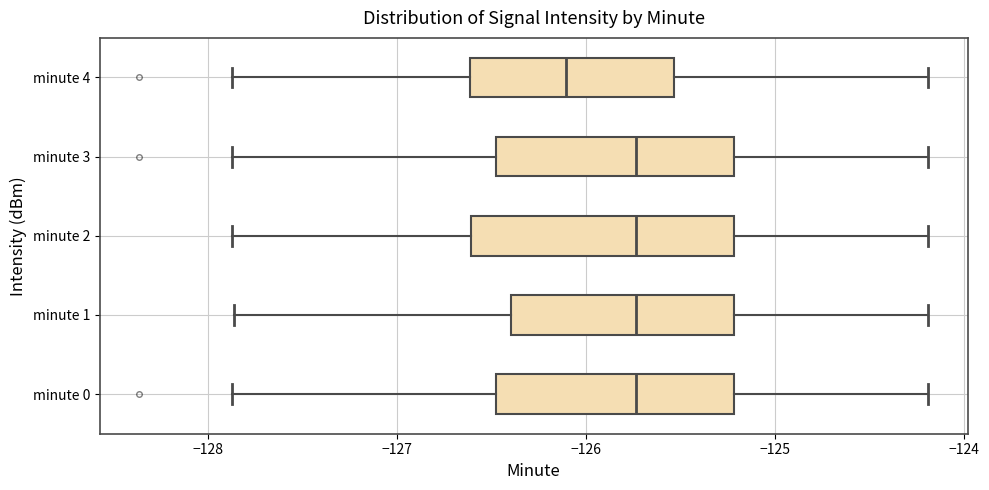

Reading bottom to top, transcribe this box plot: for each box, give where its median line is, the range the box spans, and where its two whiskers end, as read against the x-axis. The values are not printed on the chart, so give them approximately, as read against the axis.

minute 0: median -125.7, box -126.5 to -125.2, whiskers -127.9 to -124.2
minute 1: median -125.7, box -126.4 to -125.2, whiskers -127.9 to -124.2
minute 2: median -125.7, box -126.6 to -125.2, whiskers -127.9 to -124.2
minute 3: median -125.7, box -126.5 to -125.2, whiskers -127.9 to -124.2
minute 4: median -126.1, box -126.6 to -125.5, whiskers -127.9 to -124.2